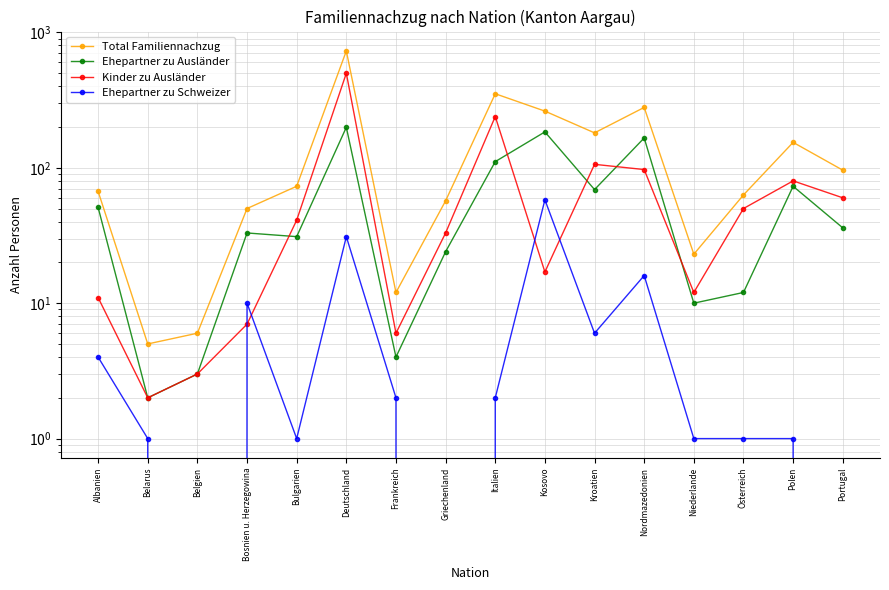

At which category does Ehepartner zu Ausländer reach its first local valley?

Belarus